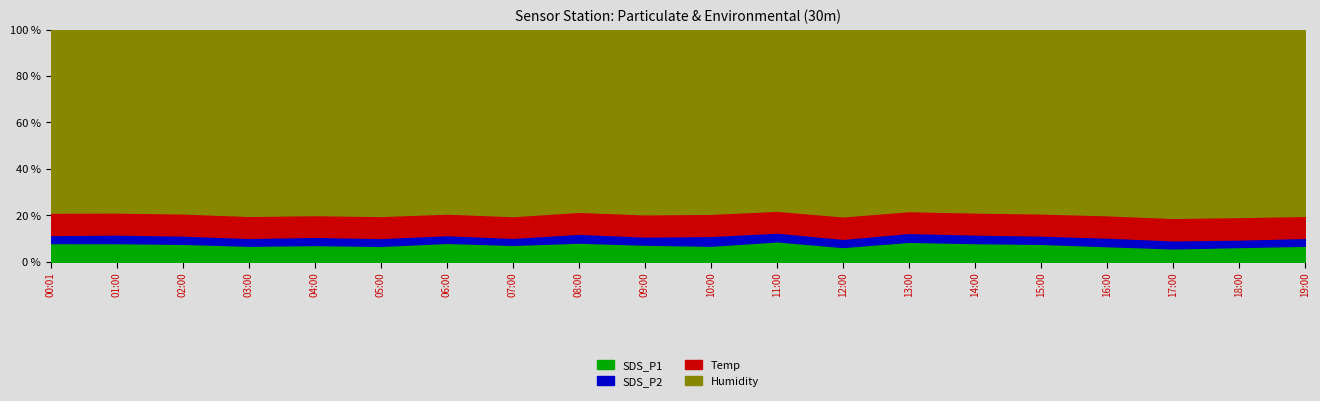

True or false: SDS_P1 has a value of 7.4 at 09:00.

True